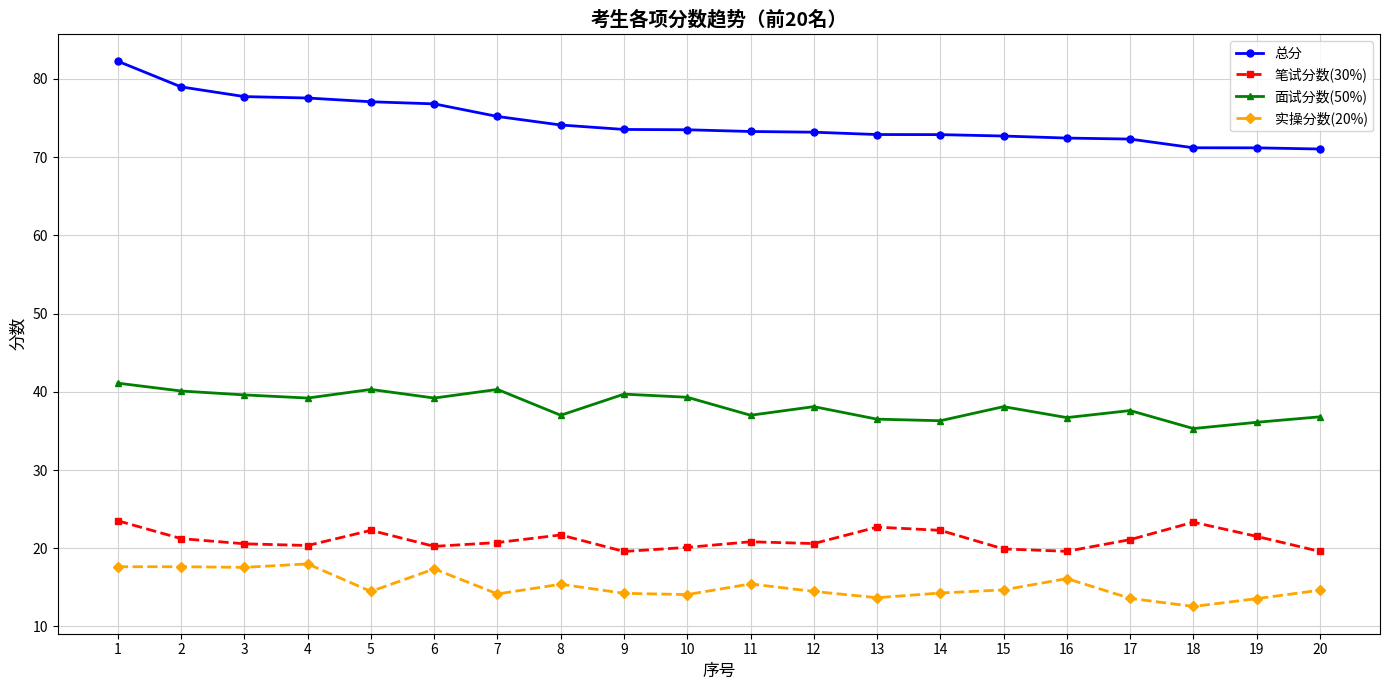

At how many categories does at least one series exceed 39?

20